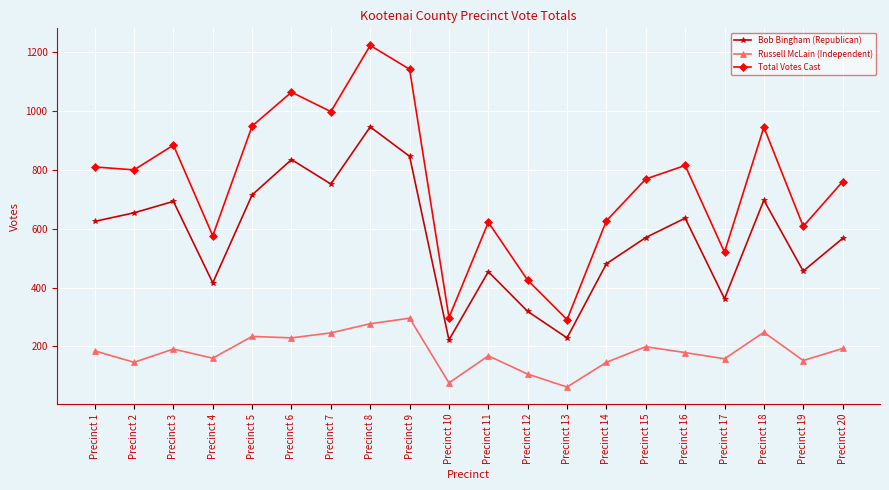

True or false: Bob Bingham (Republican) and Russell McLain (Independent) intersect in this chart.

False